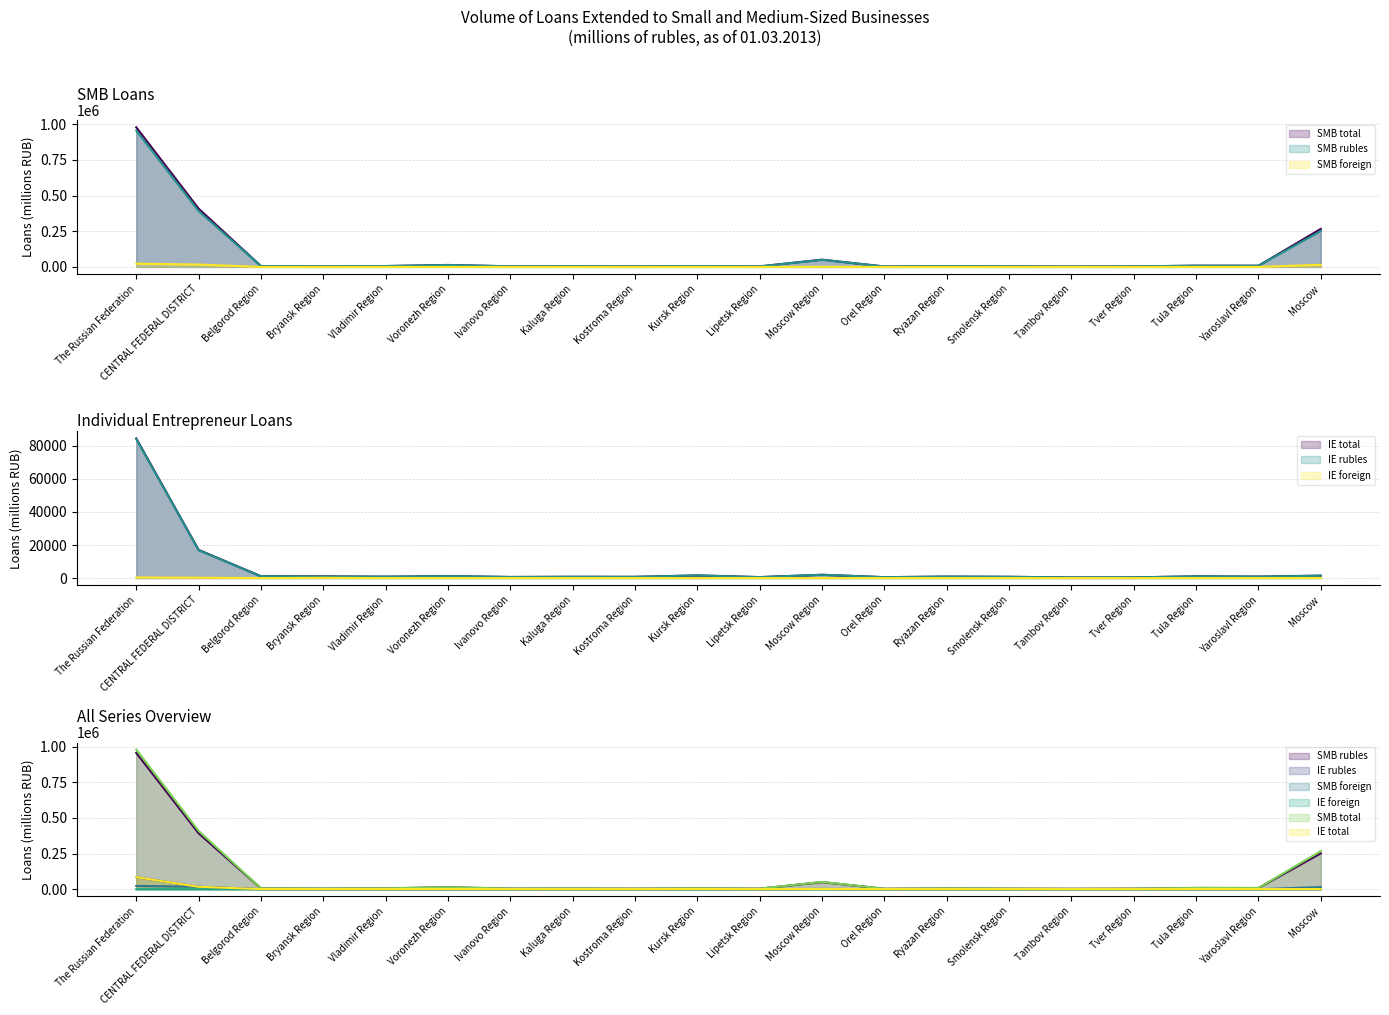

Which series has the largest total across all categories?

SMB total